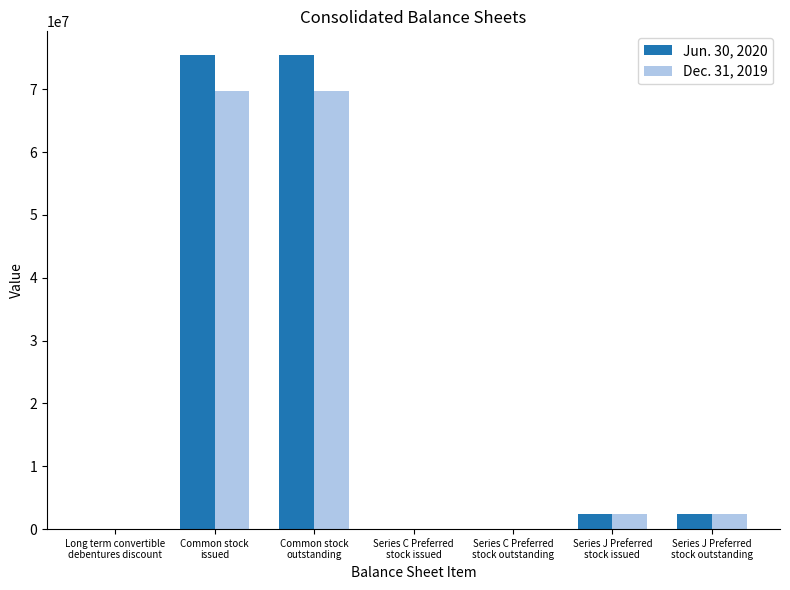

What is the maximum value shown in the chart?

75435862